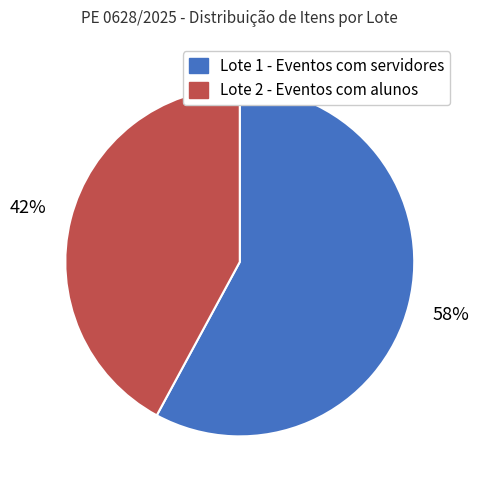

To the nearest percent, what is the difference between the largest and smallest slice percentages?

16%